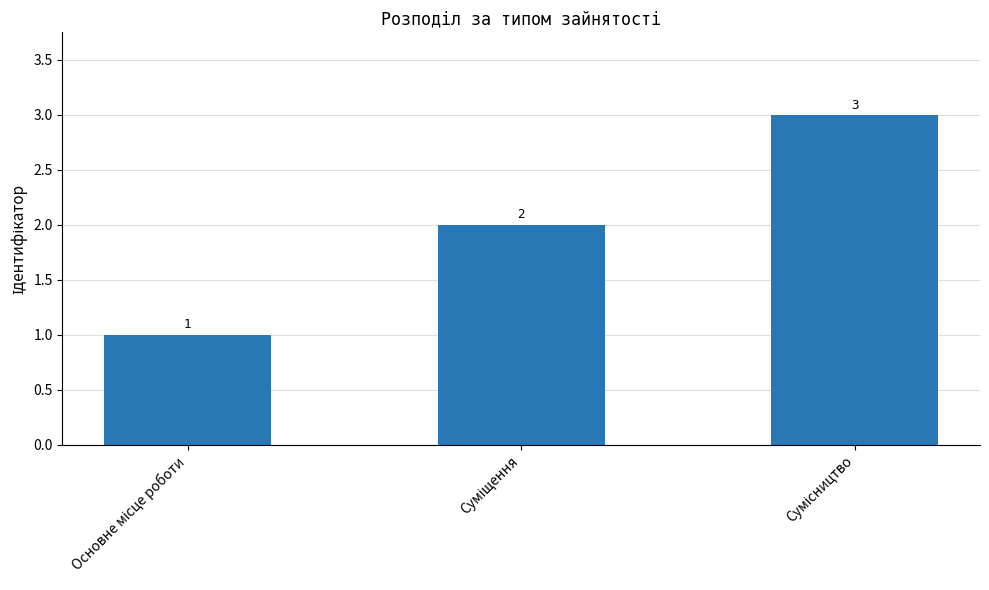

What is the difference between the maximum and minimum values?

2